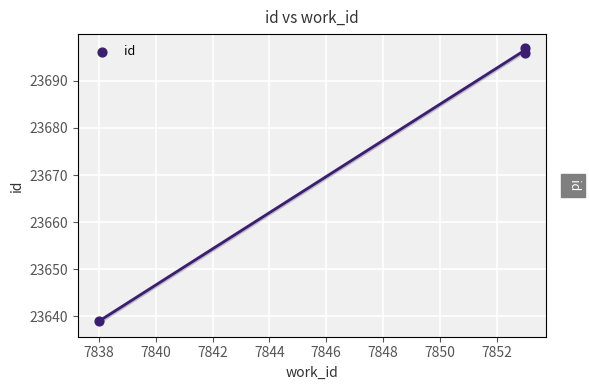

Approximately how many times larger is the value at 7838 compared to 7840?

1.0